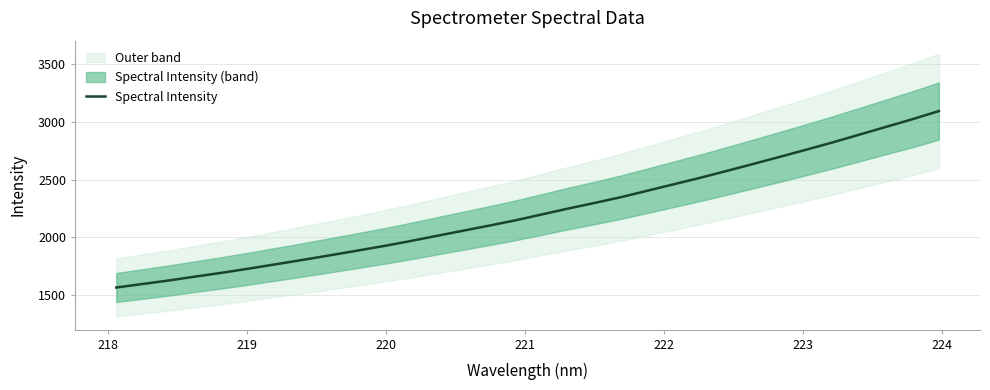

Reading left to right, transcribe all the data shown in this chart.

1567.0	1597.5	1628.4	1662.1	1695.1	1730.5	1767.7	1804.8	1843.4	1882.6	1922.5	1964.9	2010.2	2055.1	2099.8	2146.0	2197.1	2248.1	2297.0	2347.2	2403.1	2459.2	2515.2	2574.6	2635.0	2696.2	2758.3	2821.5	2888.1	2954.8	3021.3	3092.1